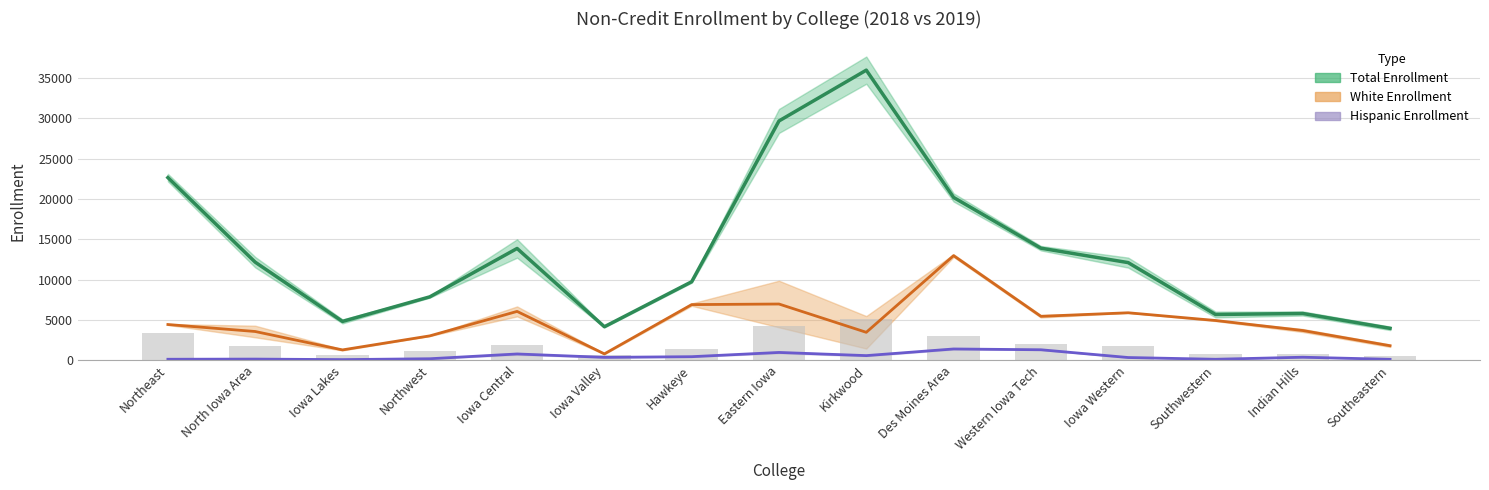

Is the value of Hispanic Enrollment at Iowa Lakes greater than the value of Total Enrollment at Southwestern?

No